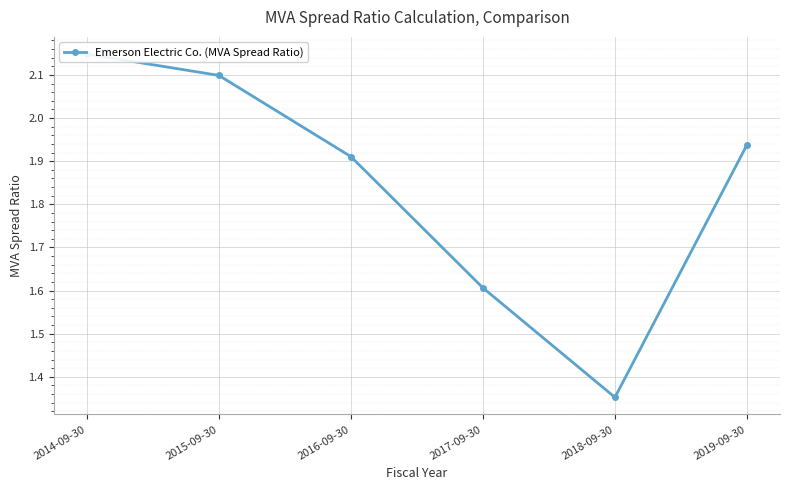

What is the label of the 6th point from the left?

2019-09-30